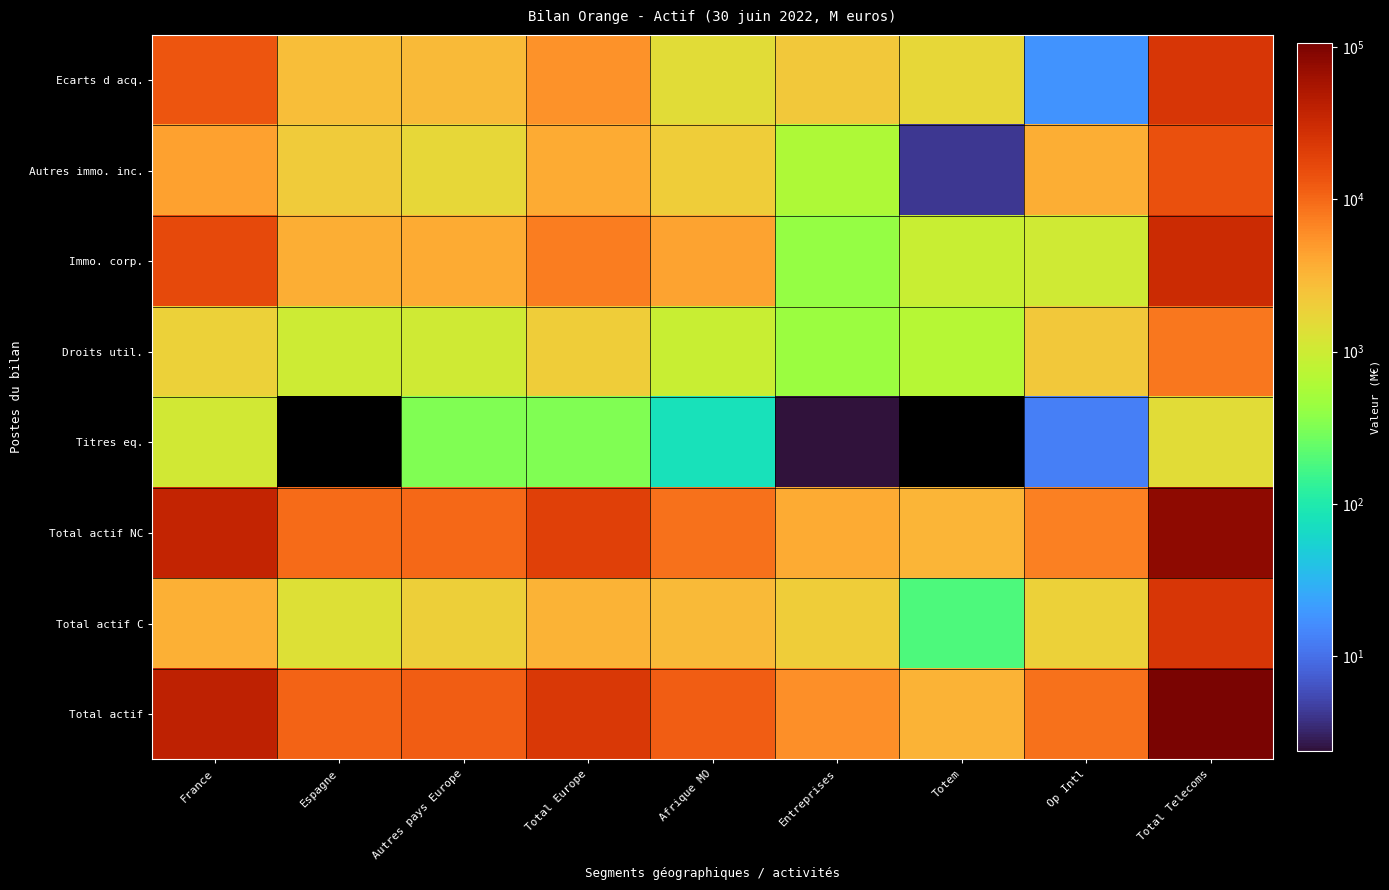

How many data points does each series have?

9